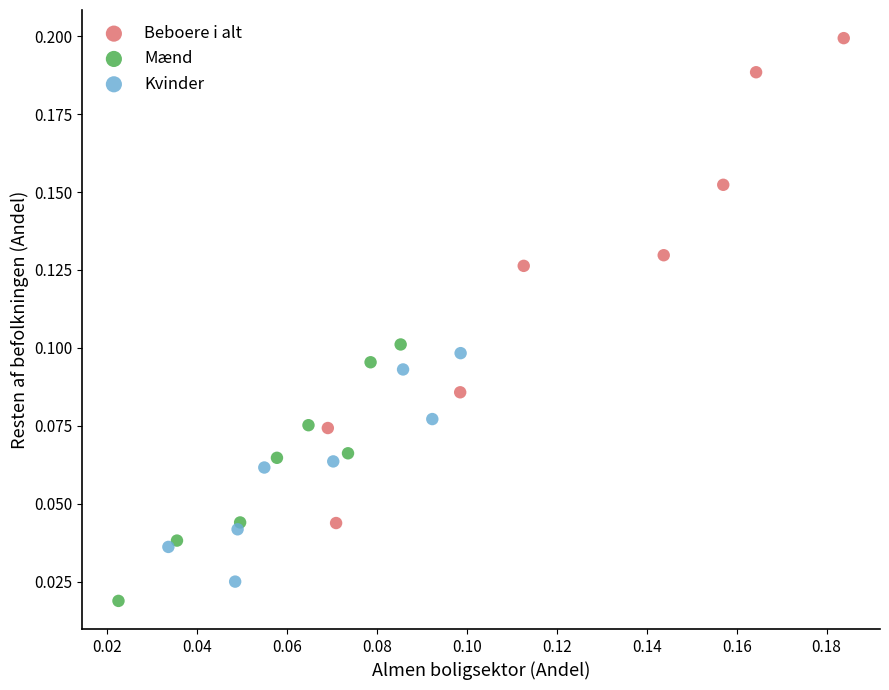

Which series contains the highest Y value?

Beboere i alt